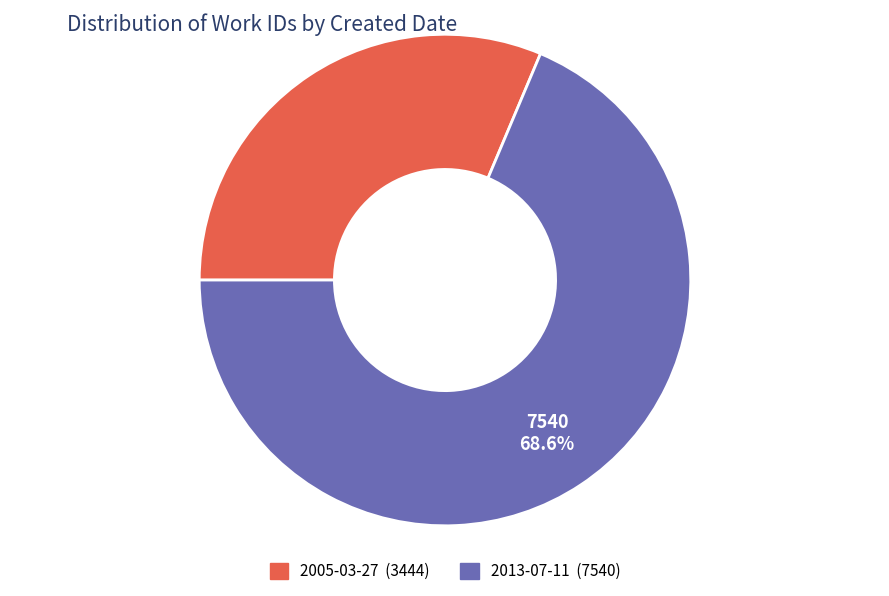

What percentage is the 2005-03-27 slice, to the nearest percent?

31%